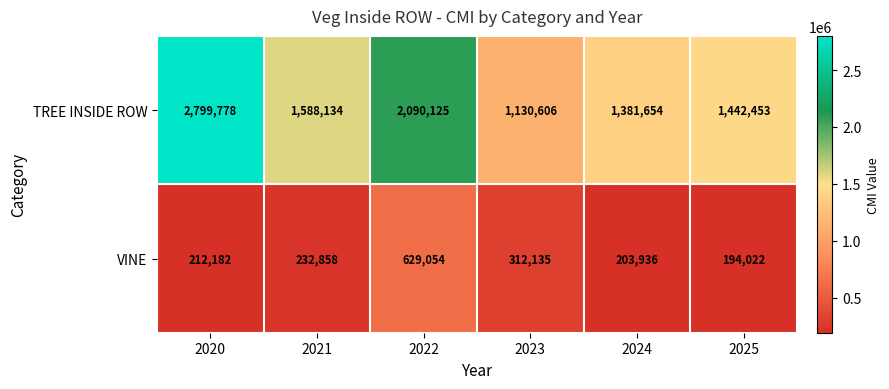

At how many categories does at least one series exceed 2582618?

1